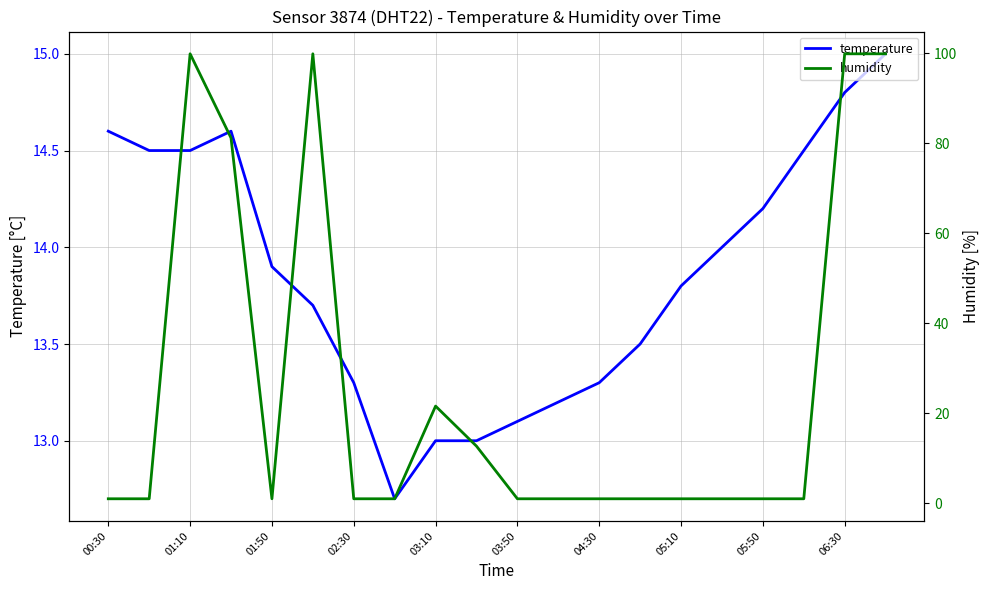

Is it true that temperature equals 19.8 at 06:30?

False